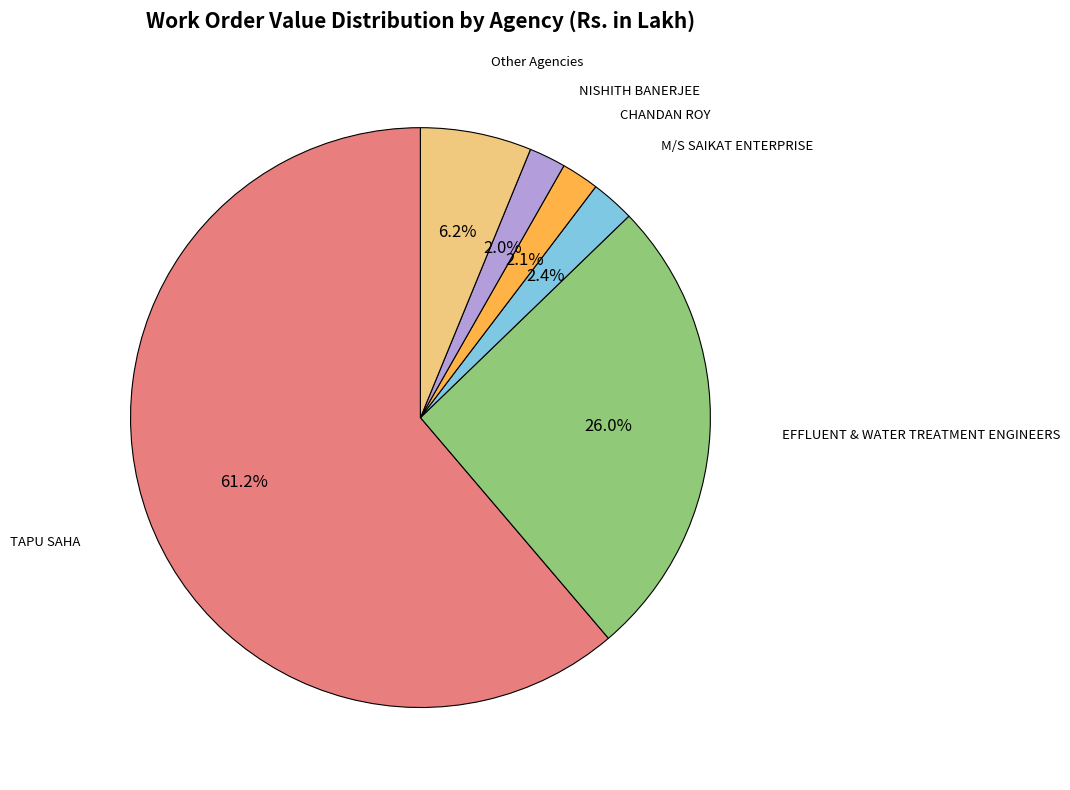

Count the number of slices in the pie.

6